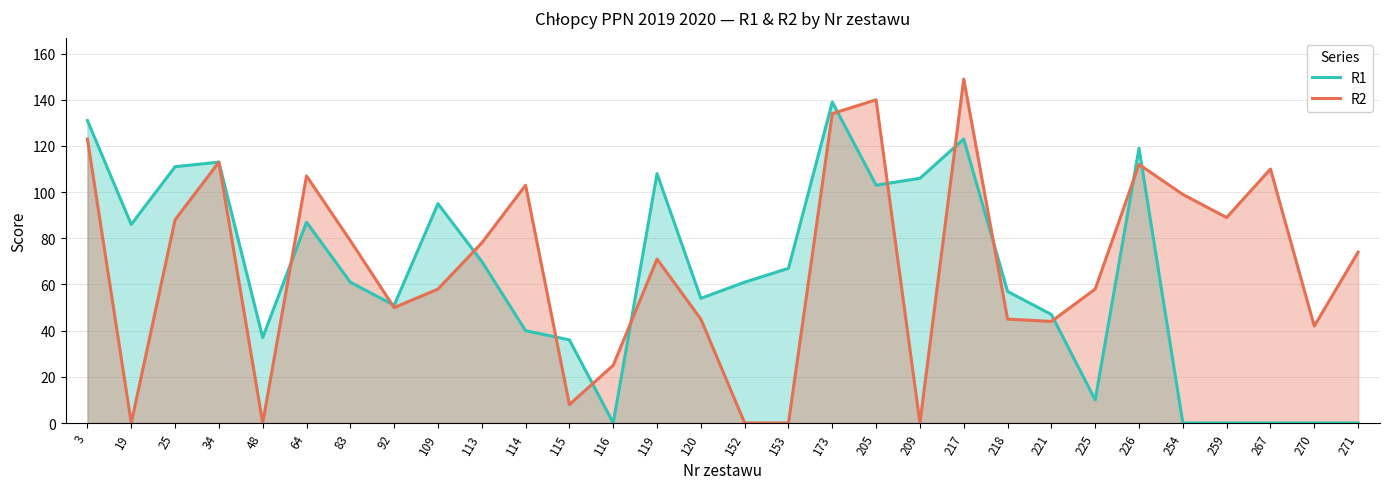

Which series has the largest range (max minus min)?

R2